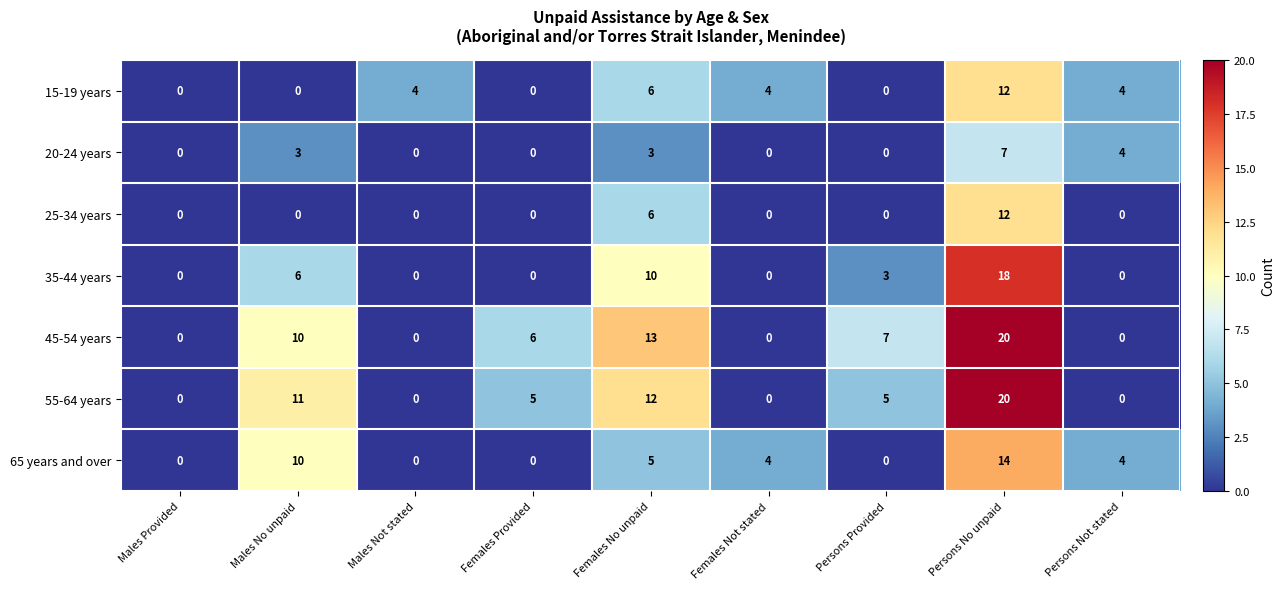

At which label does 25-34 years reach its peak?

Persons No unpaid